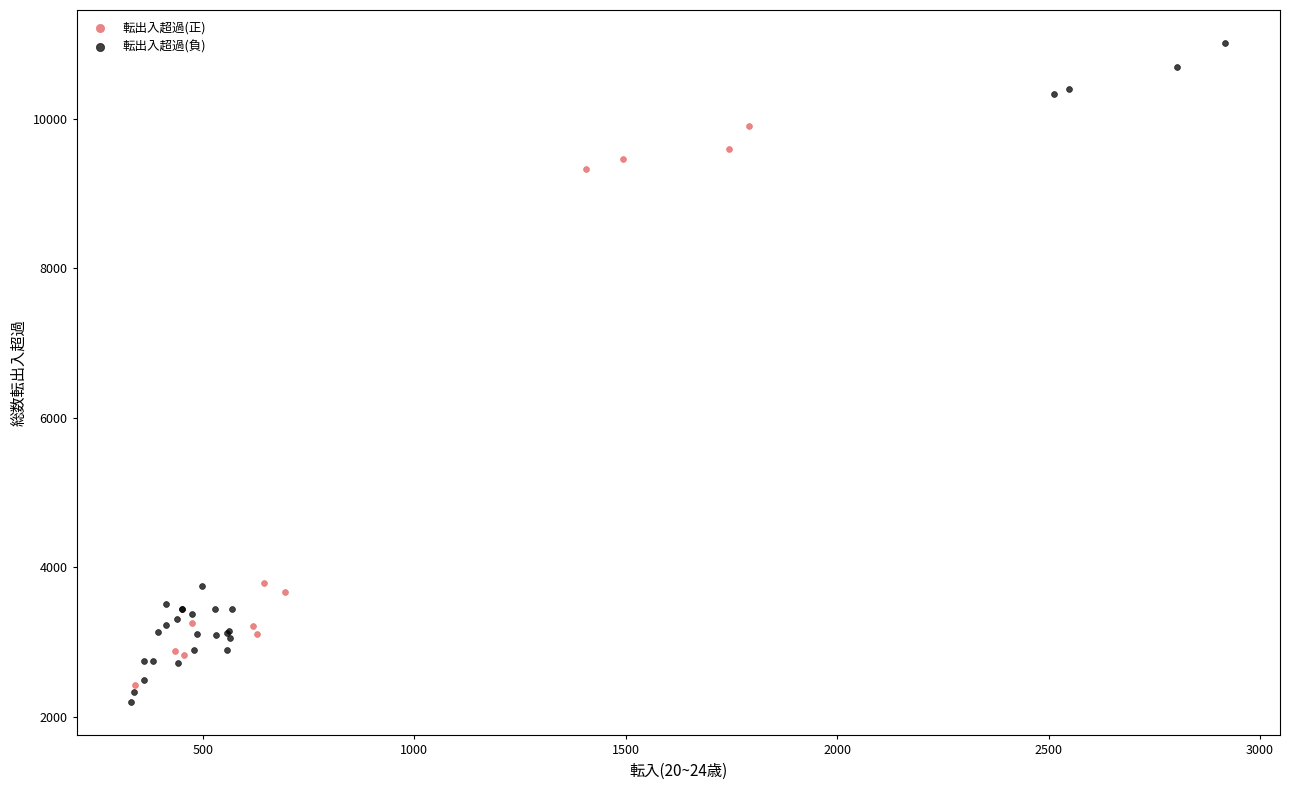

Which series reaches the maximum Y coordinate?

転出入超過(負)